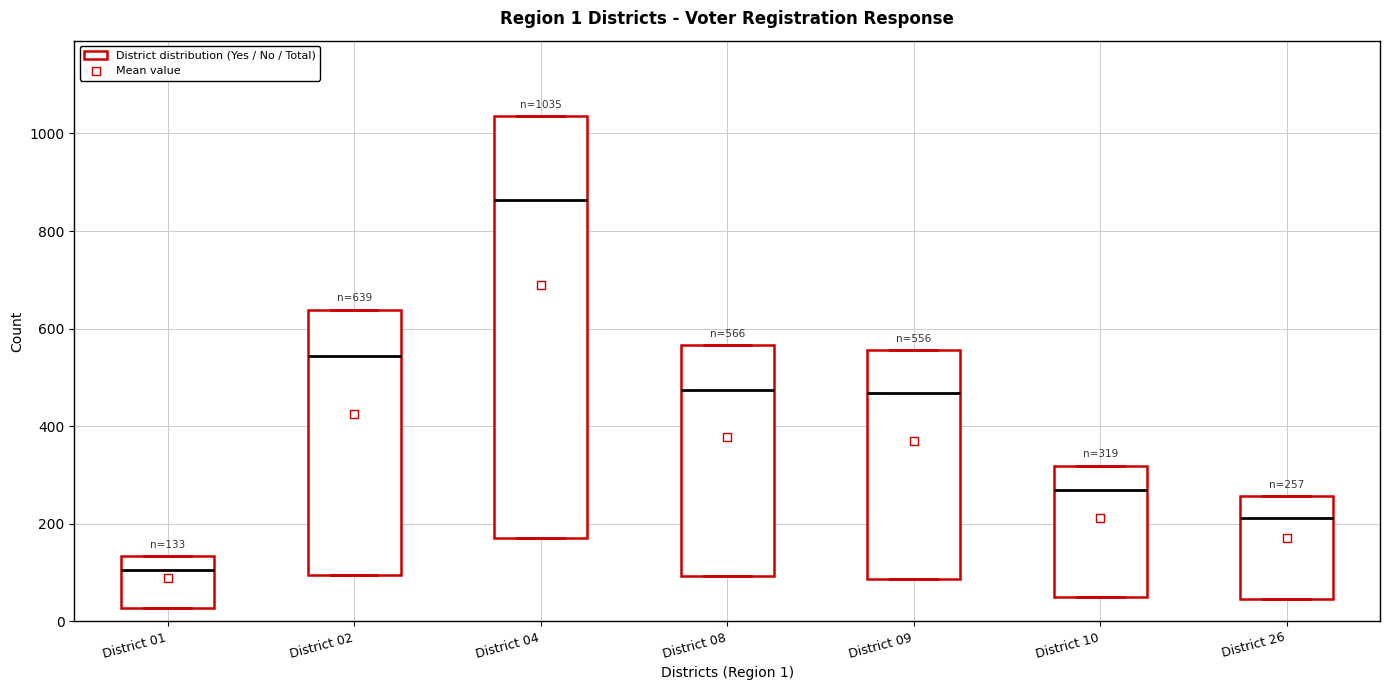

Which box is the tallest, from its lower edge to its upper edge?

District 04